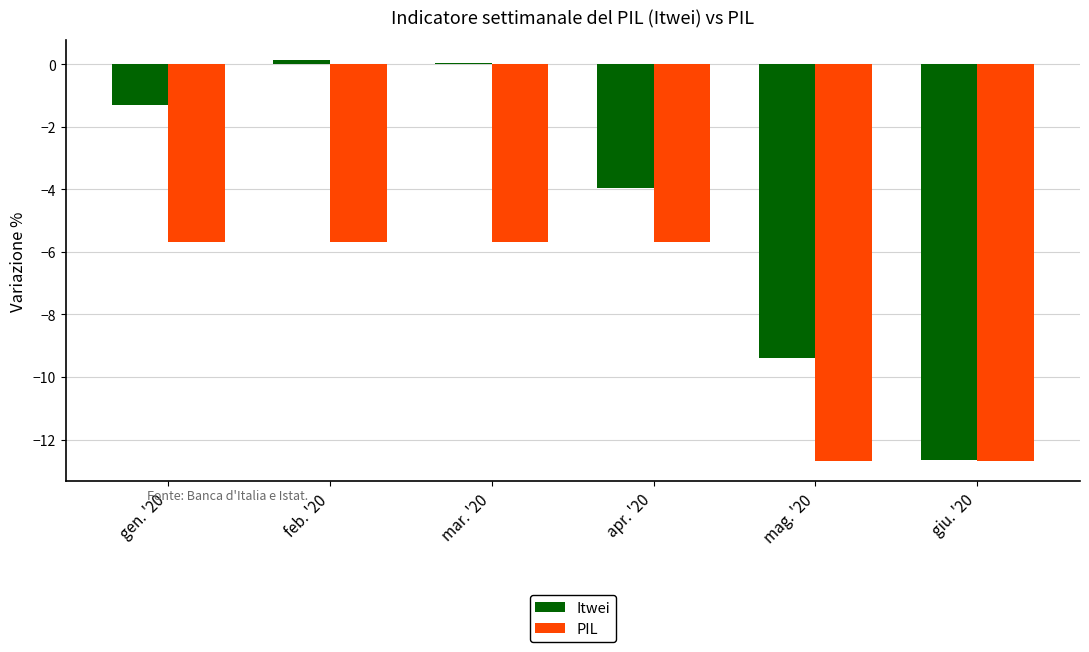

What is the sum of the PIL values at mag. '20 and apr. '20?

-18.4